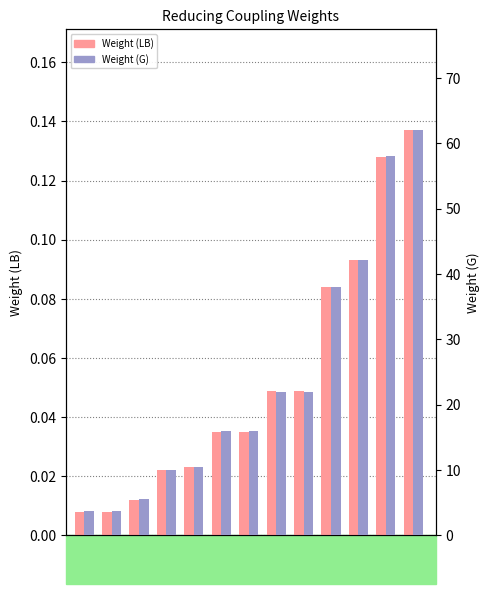

What is the difference between the second highest and second lowest values in the Weight (LB) series?

0.1